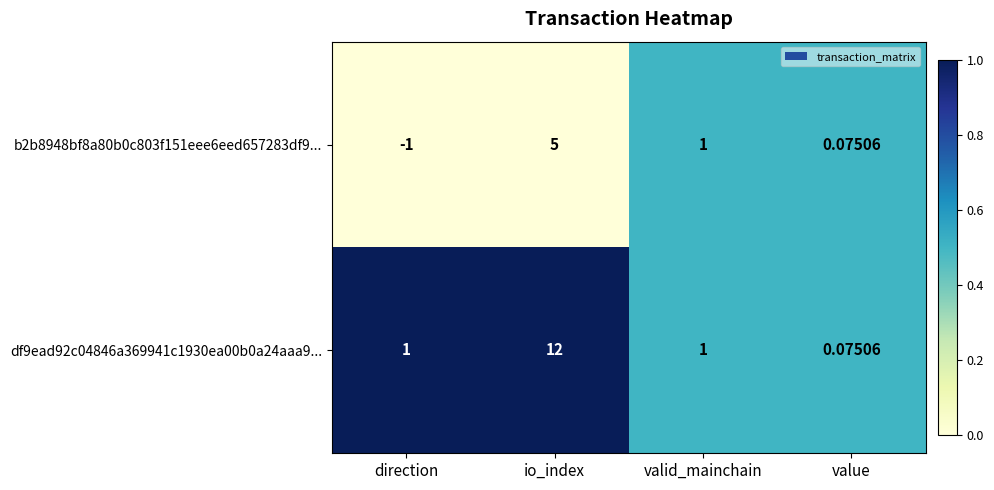

Which series has the largest range (max minus min)?

df9ead92c04846a369941c1930ea00b0a24aaa9...